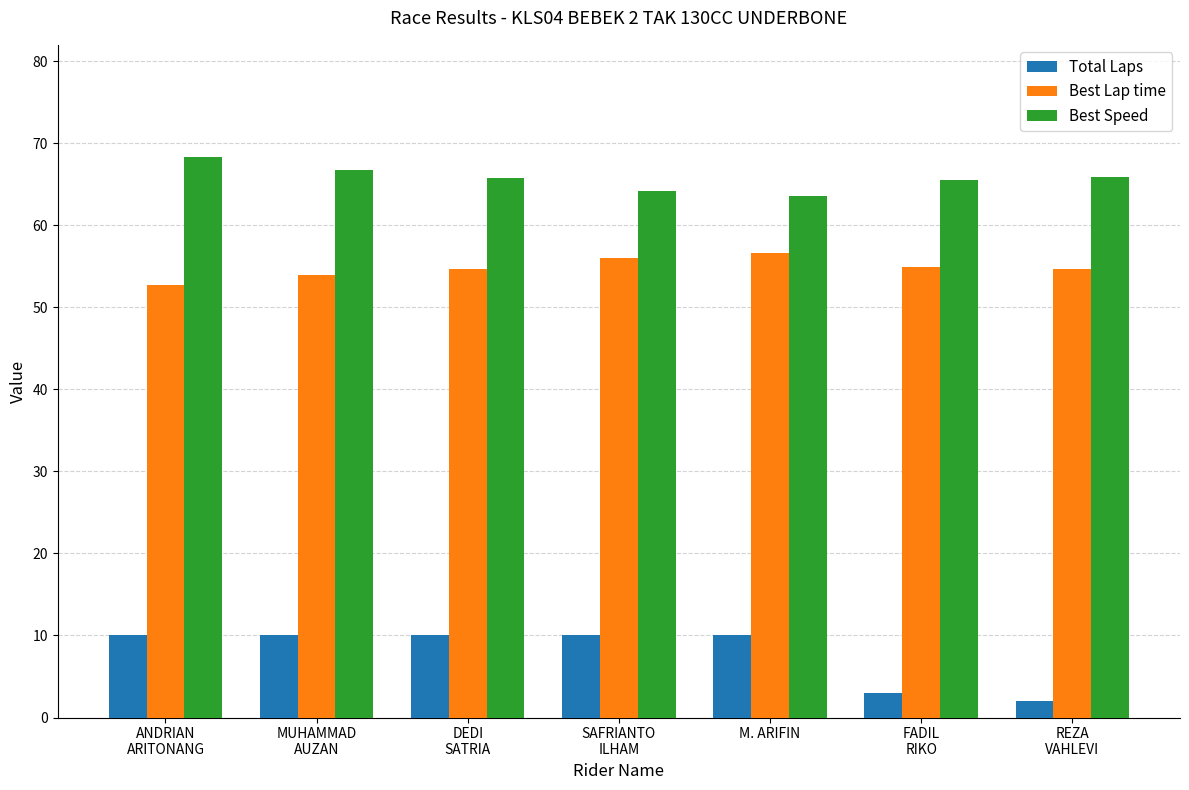

Are the bars grouped side by side (vs. stacked)?

Yes